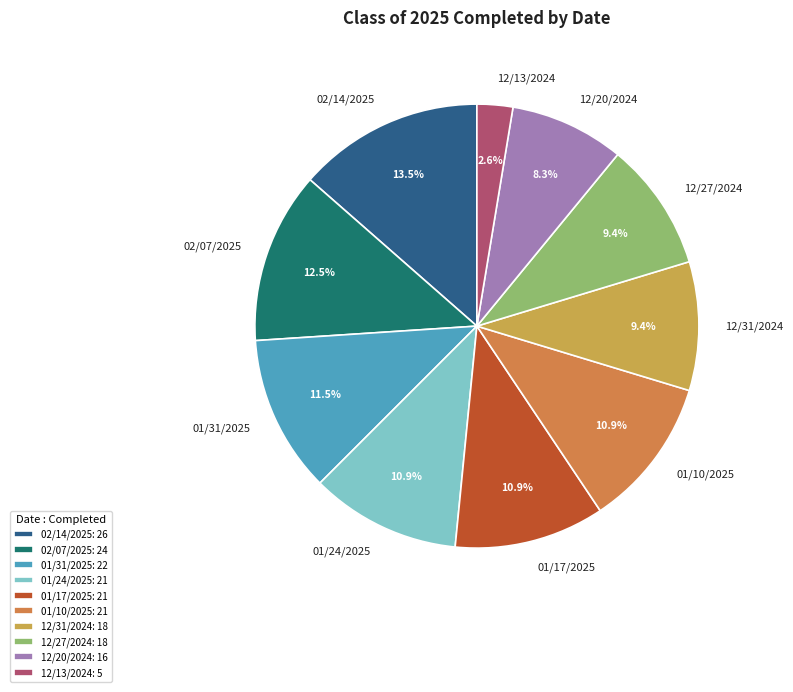

The 01/24/2025 slice represents 11% of the pie. True or false?

True